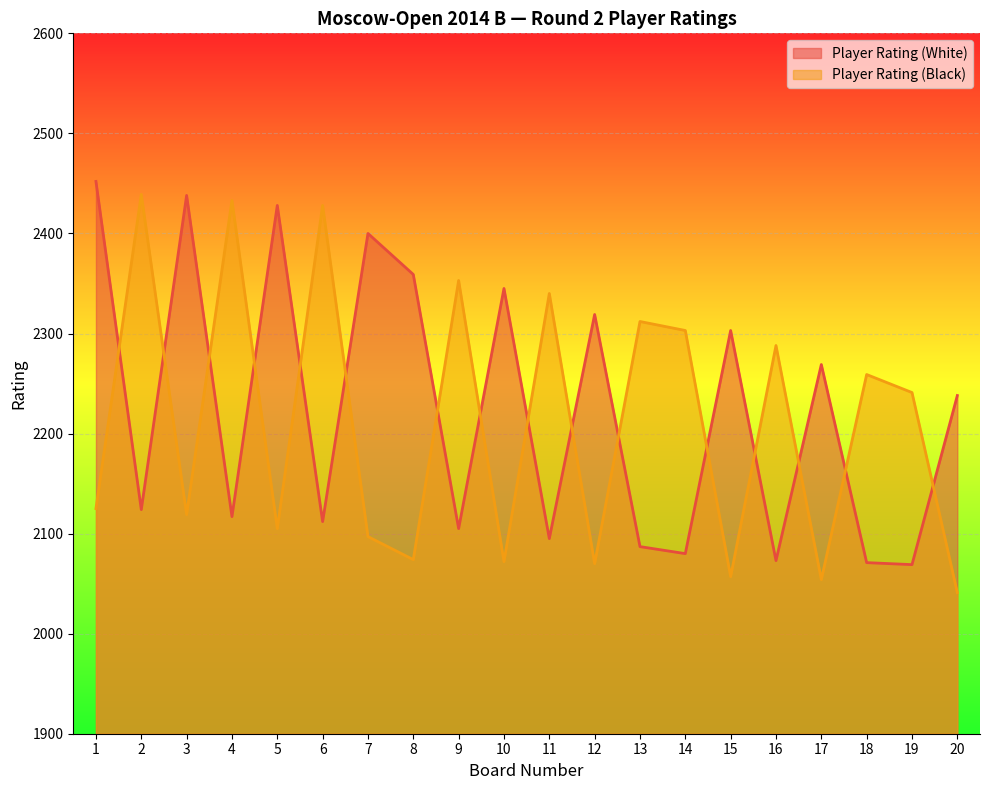

Which series ends up on top after the final intersection of Player Rating (Black) and Player Rating (White)?

Player Rating (White)